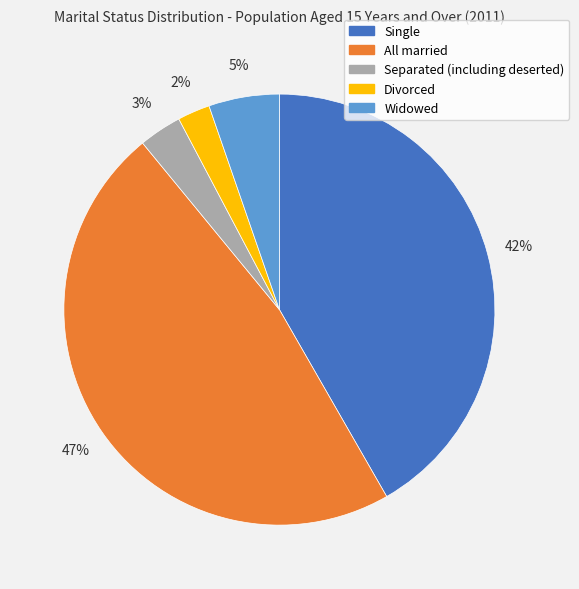

How many slices are in this pie chart?

5